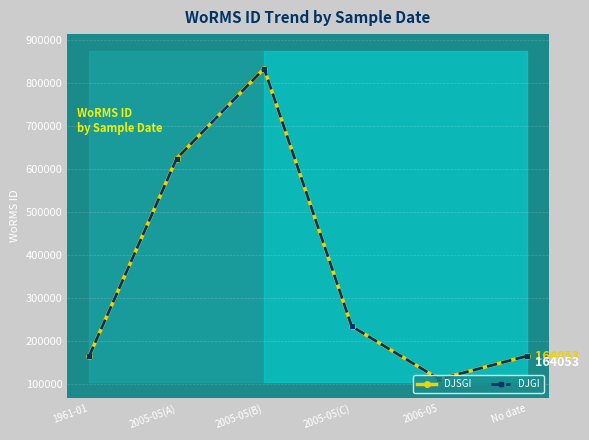

What are all the series names shown in the legend?

DJSGI, DJGI